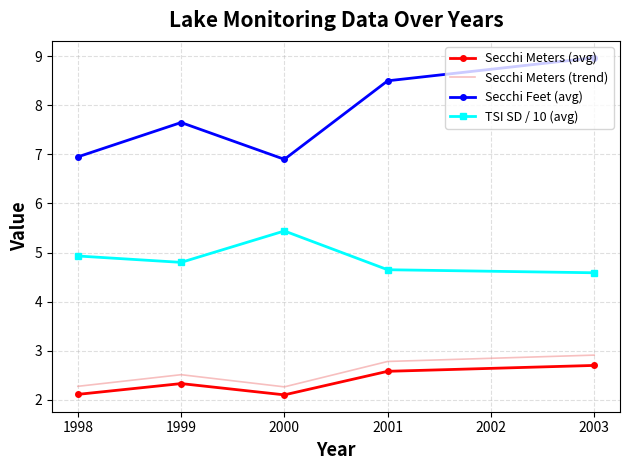

At which label does TSI SD / 10 (avg) reach its minimum?

2003